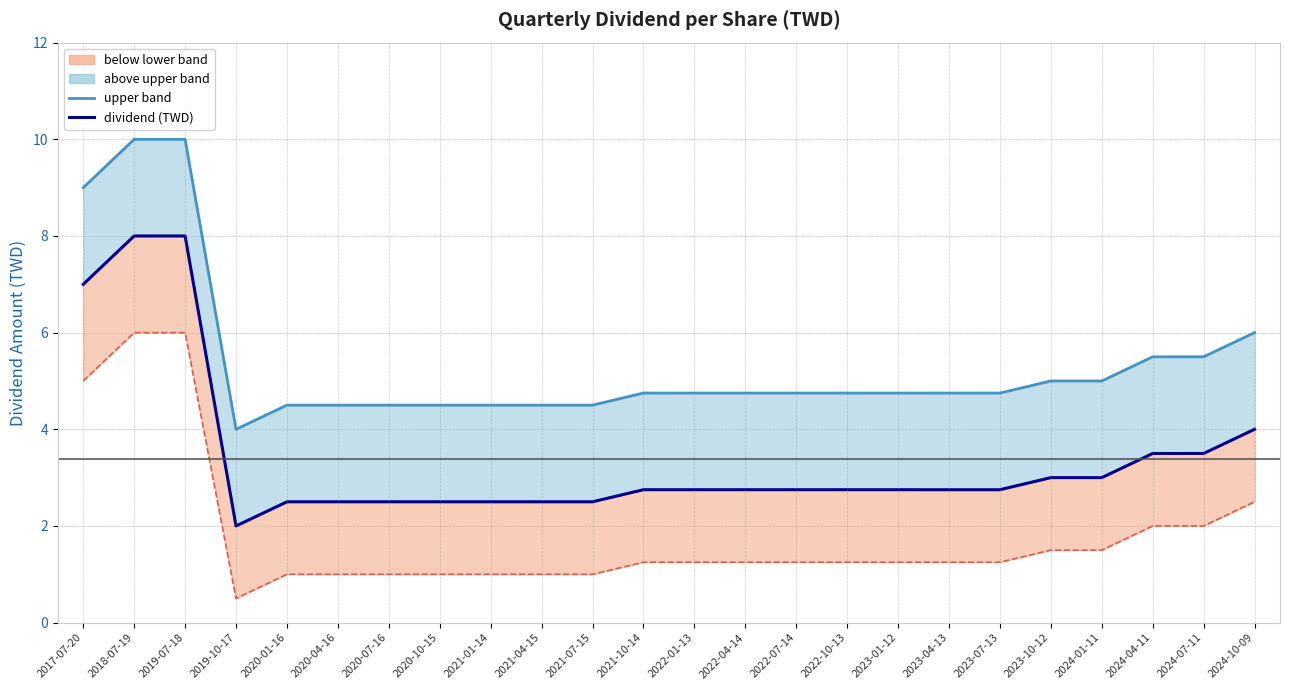

Rank the series by their average value, from highest to lowest.

upper band, dividend (TWD), lower band